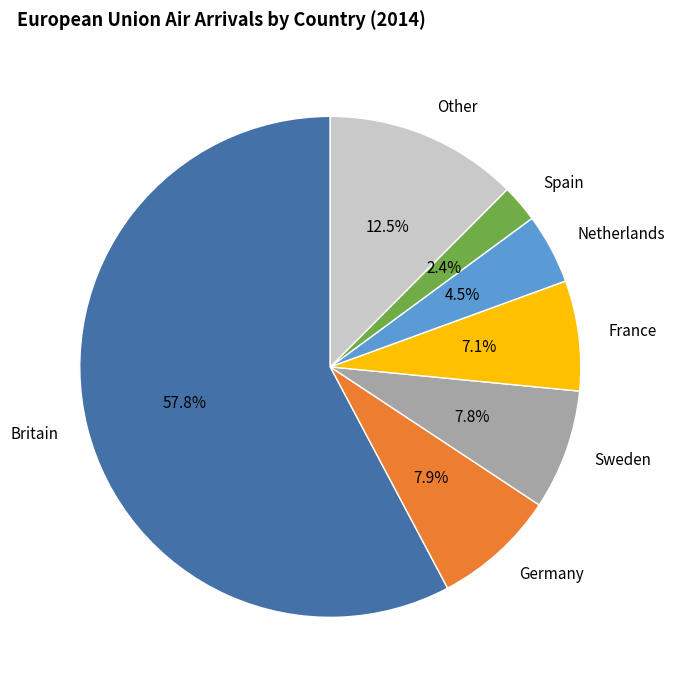

What is the ratio of the value at Netherlands to the value at Other?

0.4